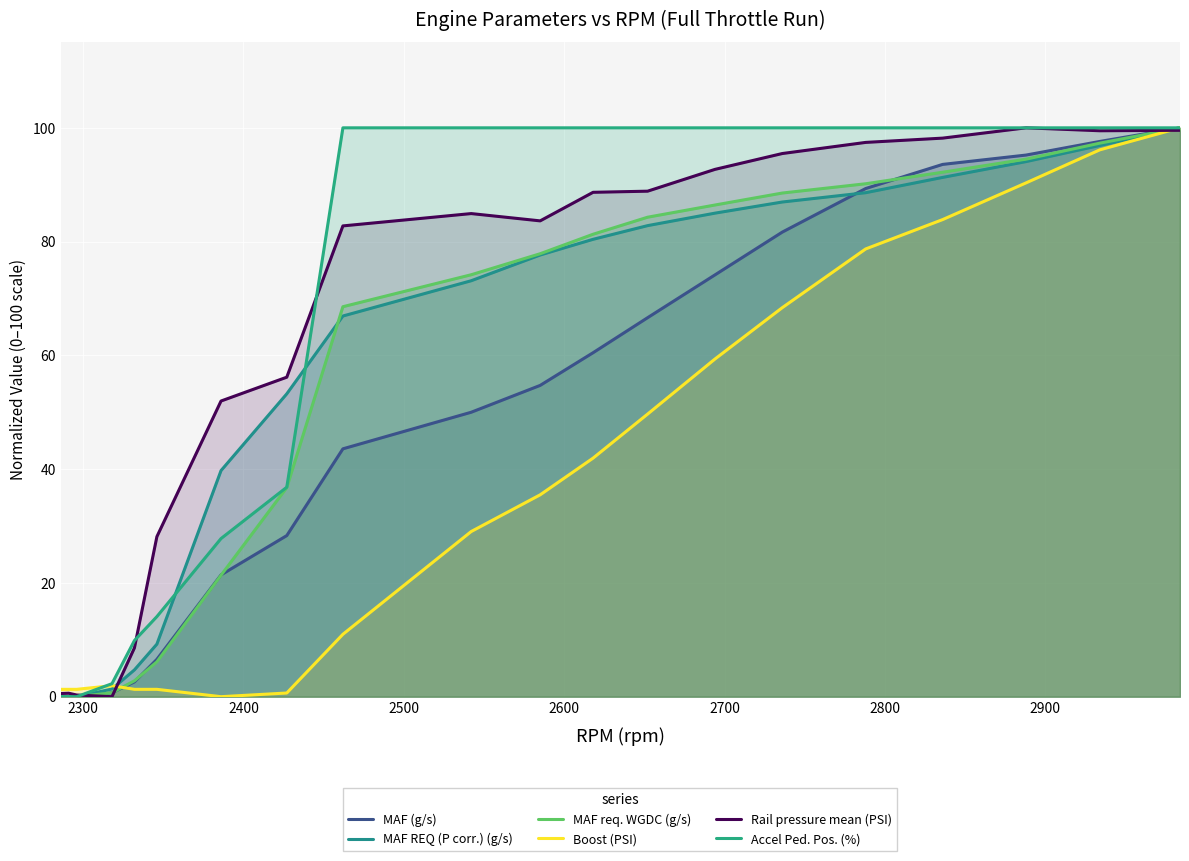

How many lines are shown in the chart?

6